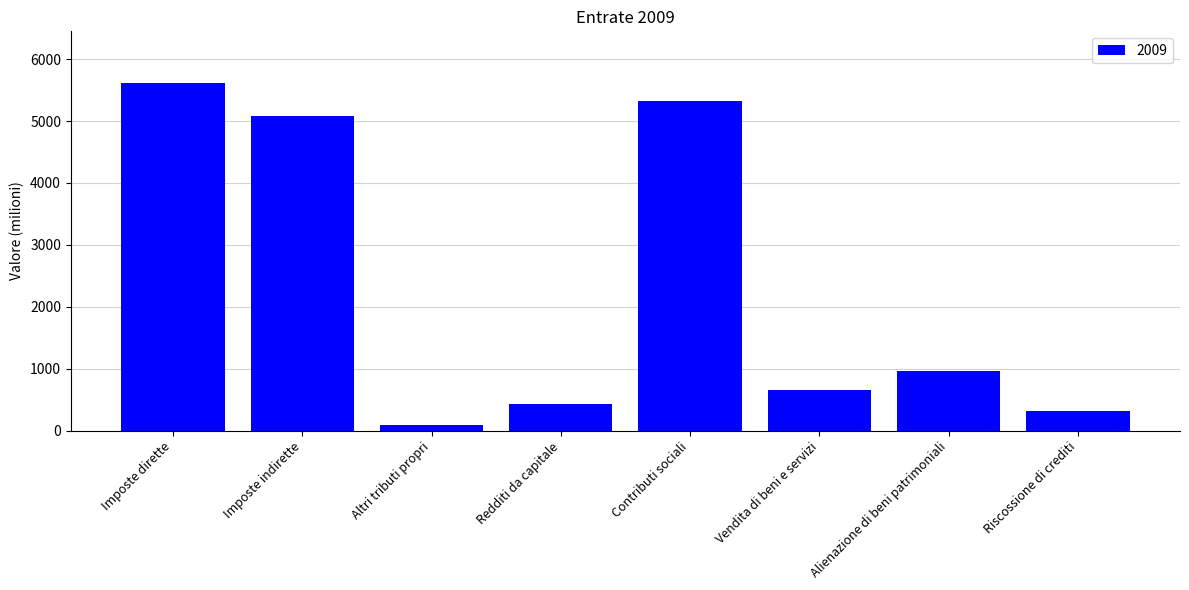

What is the difference between the values at Contributi sociali and Imposte dirette?

284.3